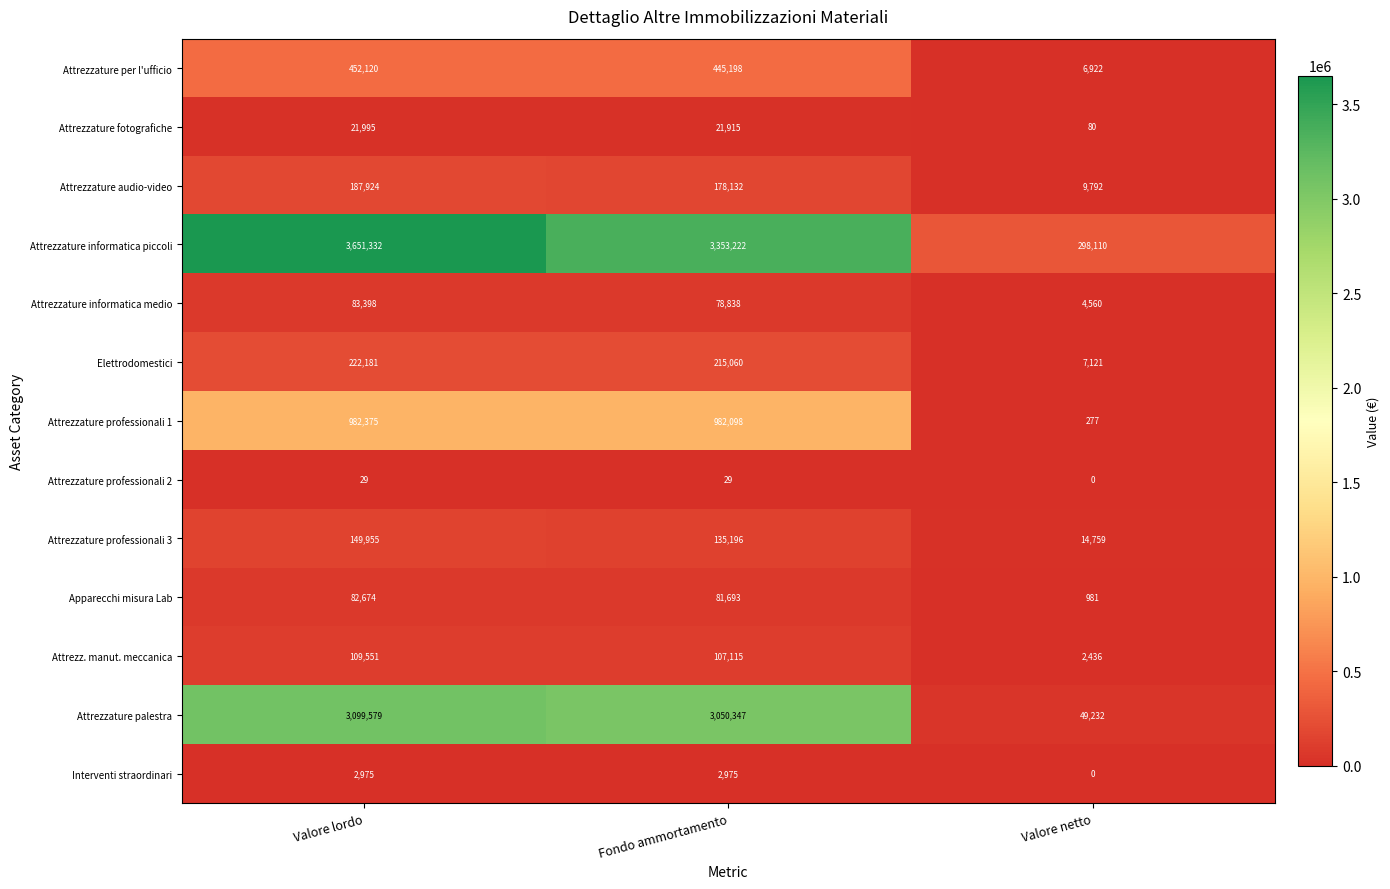

Which series changed the most between Valore lordo and Fondo ammortamento?

Attrezzature informatica piccoli